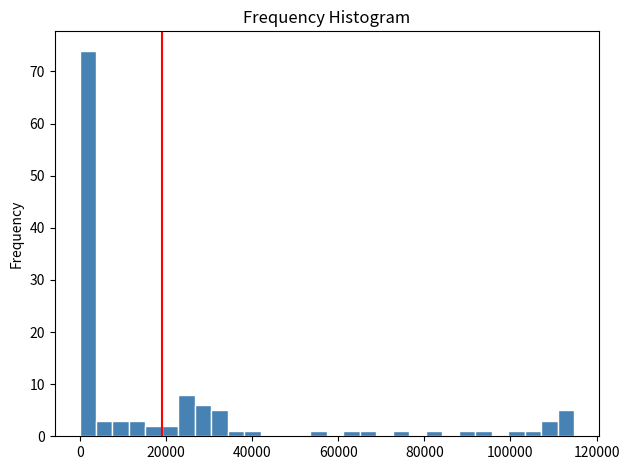

Read against the x-axis, roughly where is the centre of the tallest bar?

2000